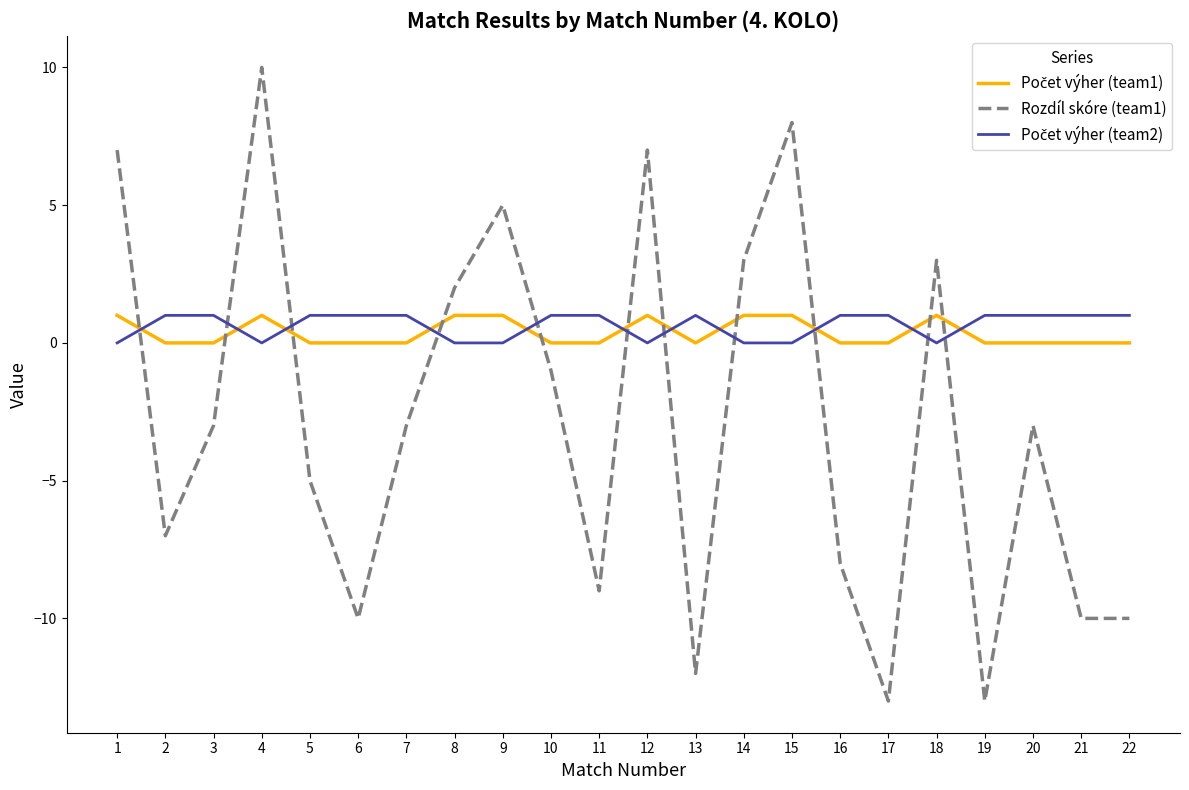

The Rozdíl skóre (team1) series shows -10 at 6. True or false?

True